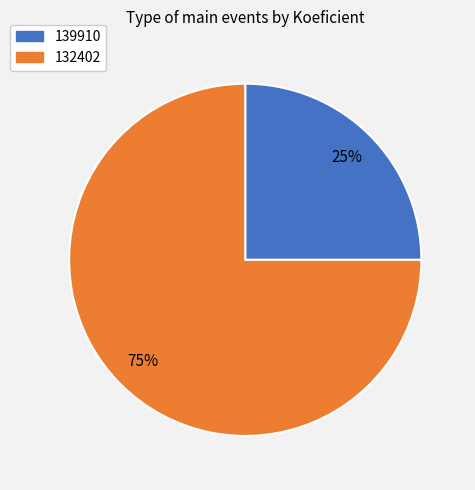

To the nearest percent, what is the average slice percentage?

50%